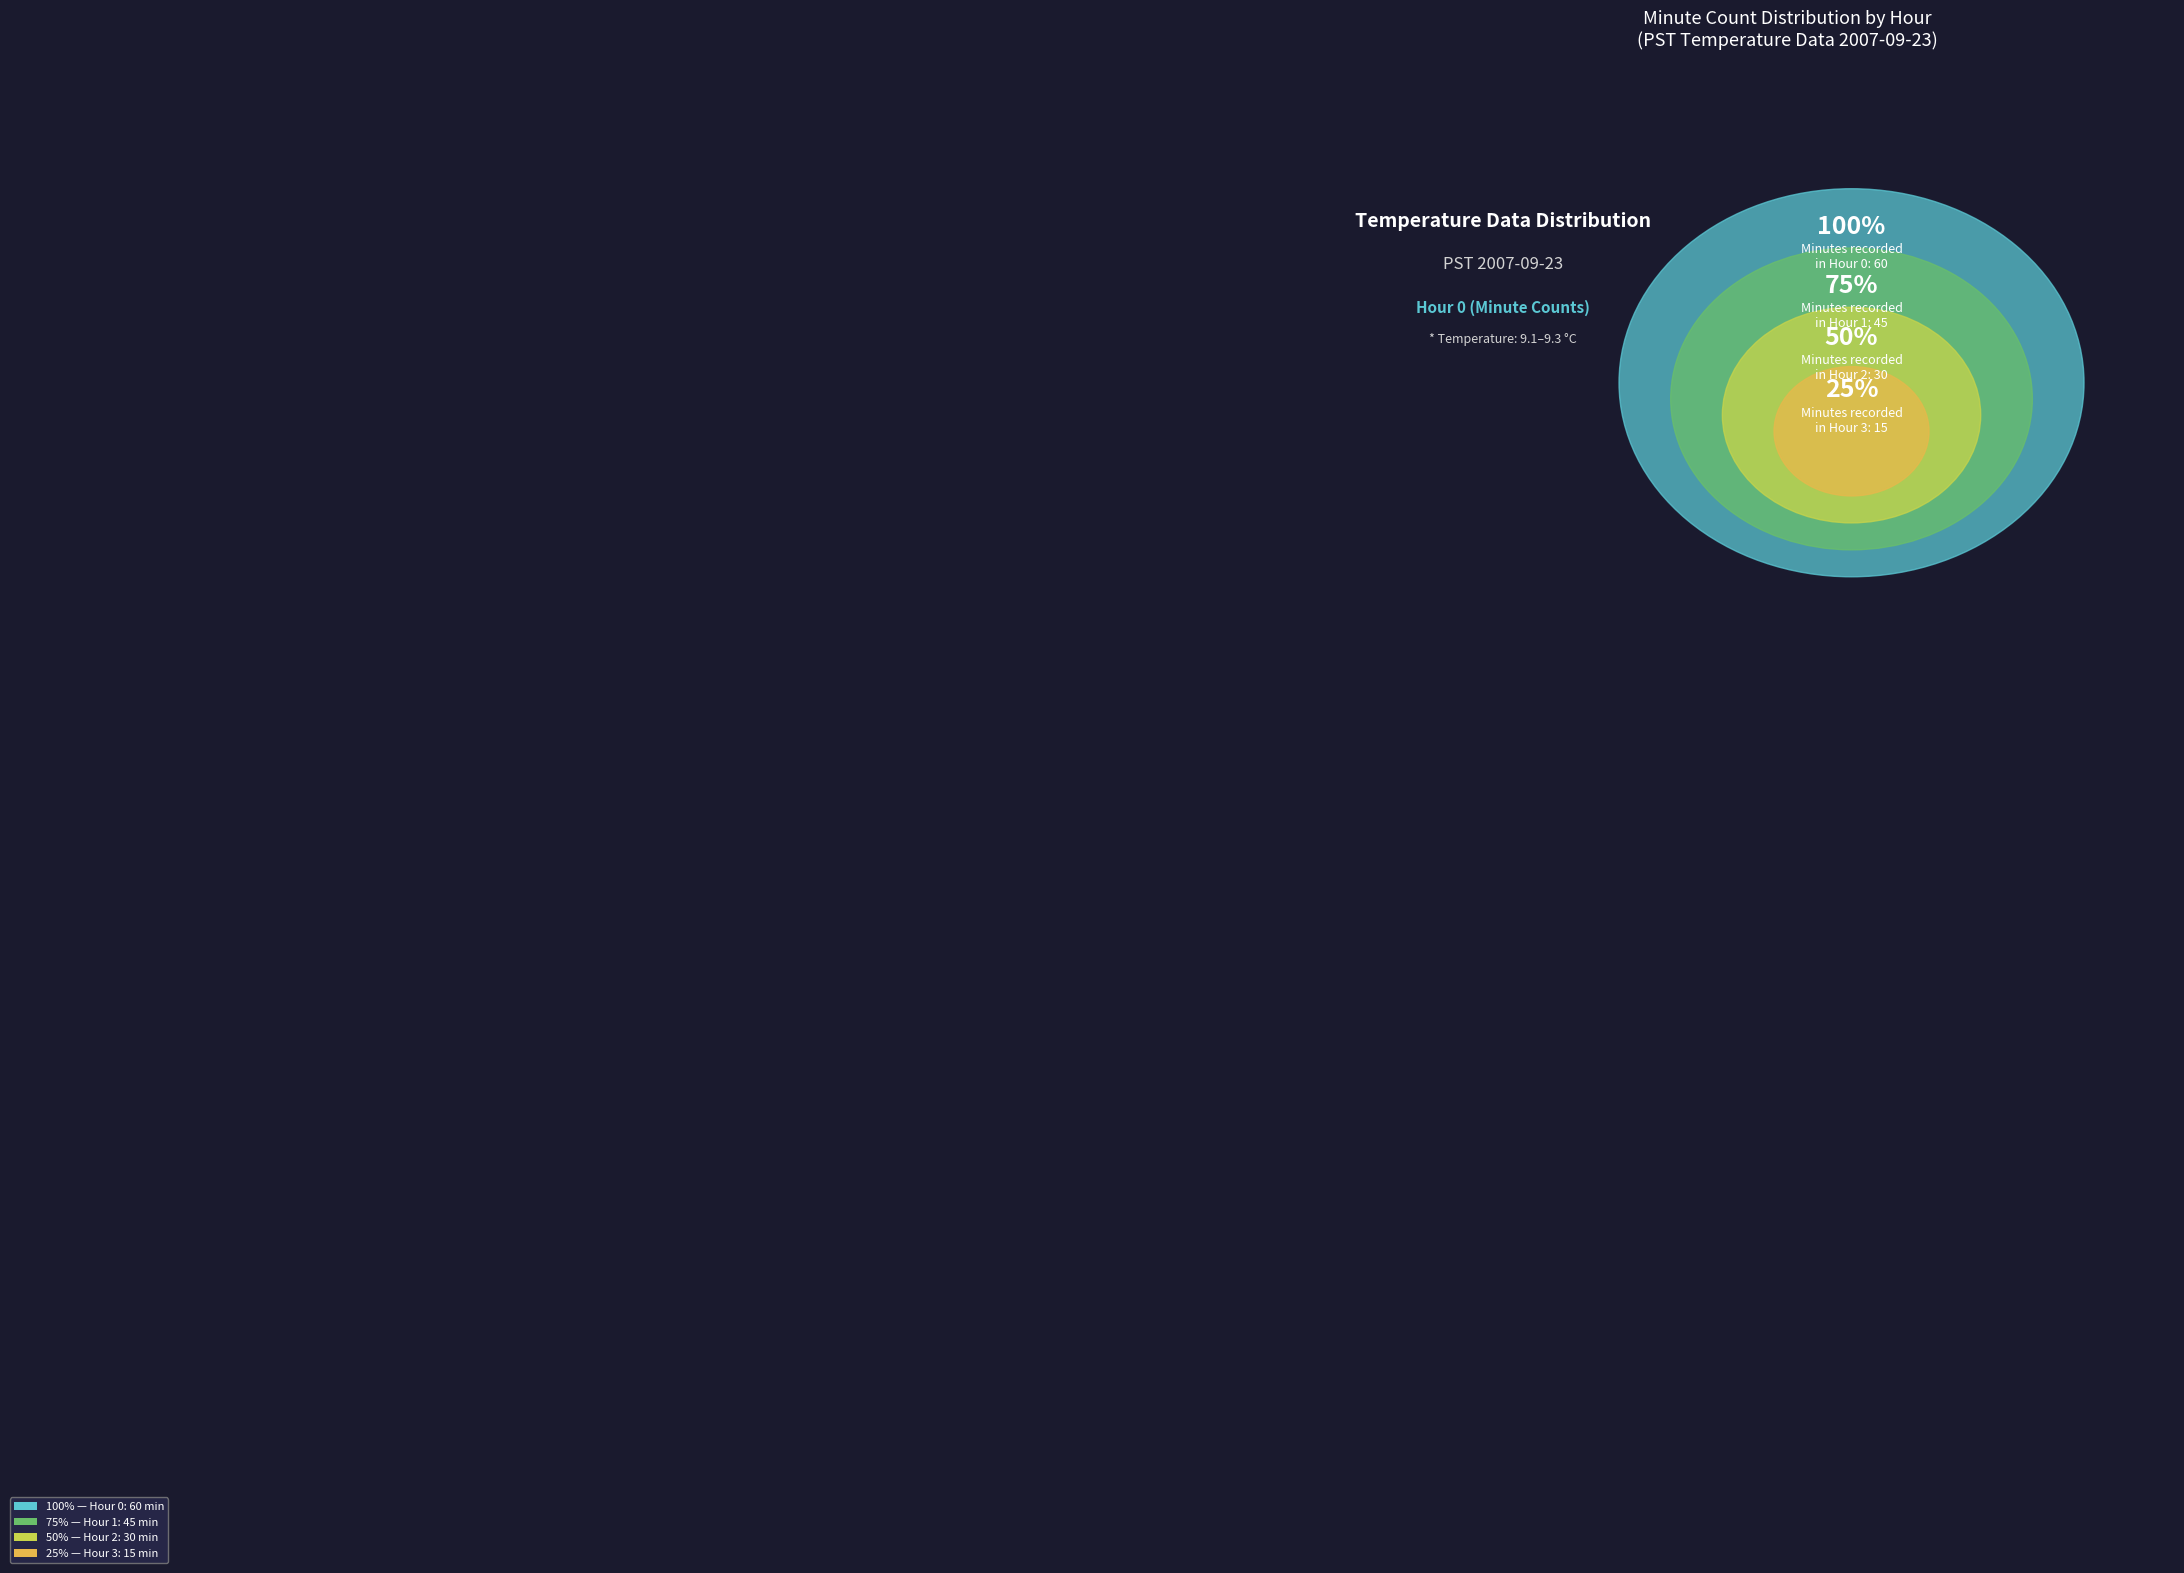

Does any single category account for the majority?

No